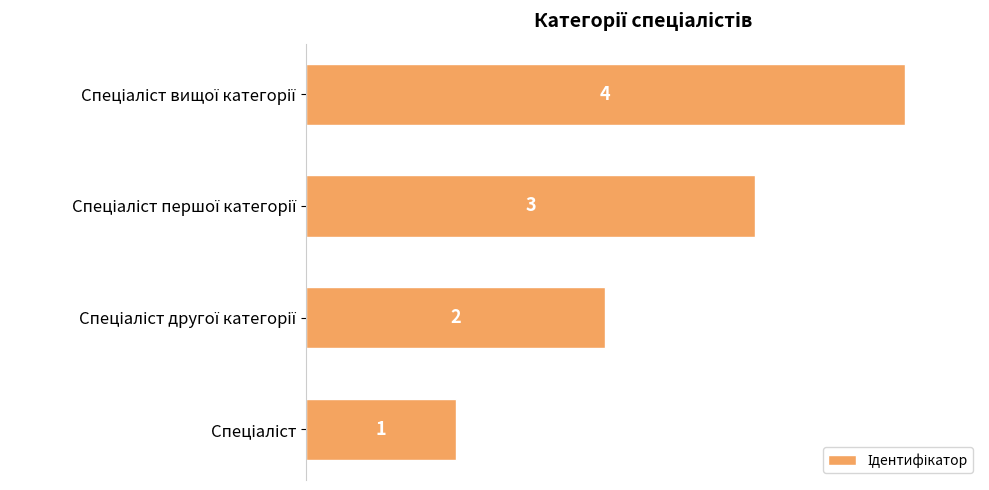

What is the maximum value shown in the chart?

4